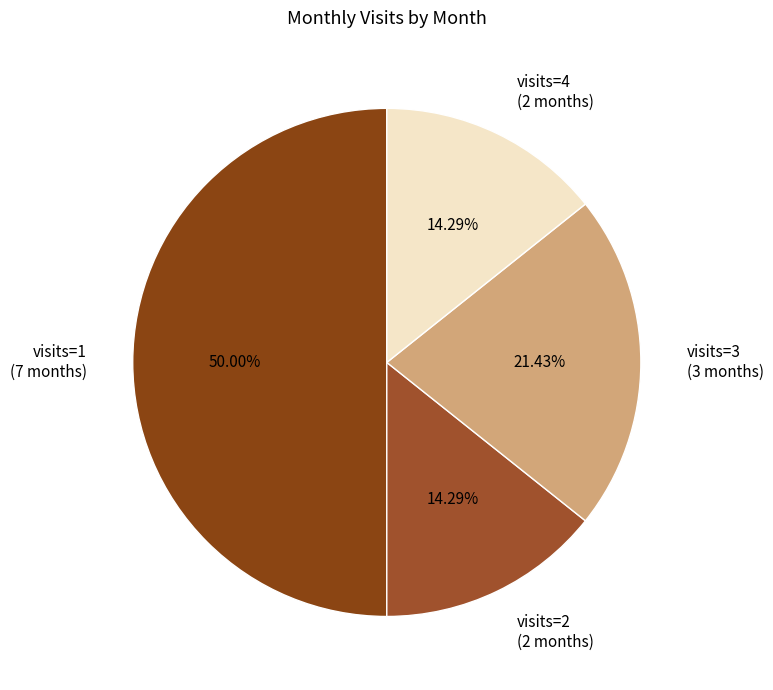

Does visits=3 (3 months) represent more than half of the total?

No